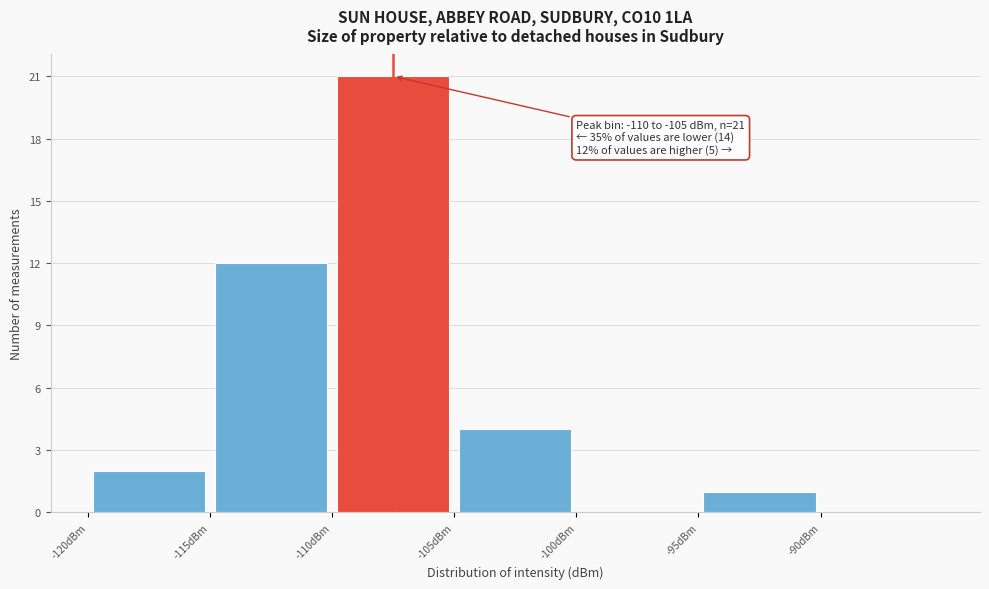

Over which range of the x-axis is the bar tallest?

-110 to -105